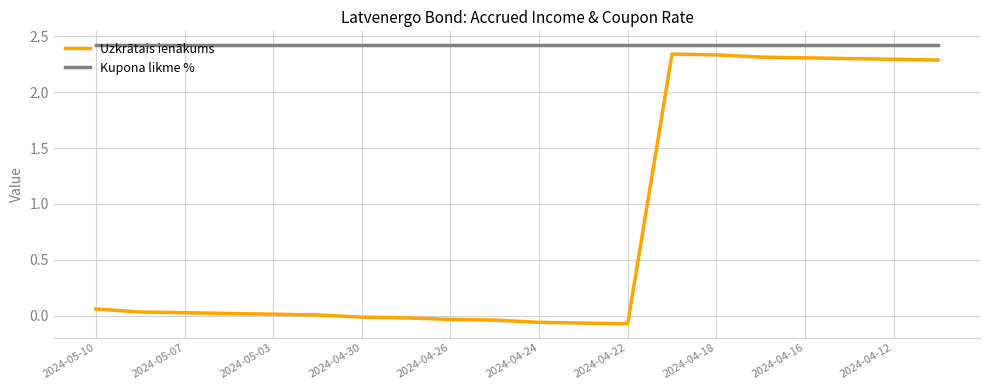

Which series has the largest total across all categories?

Kupona likme %